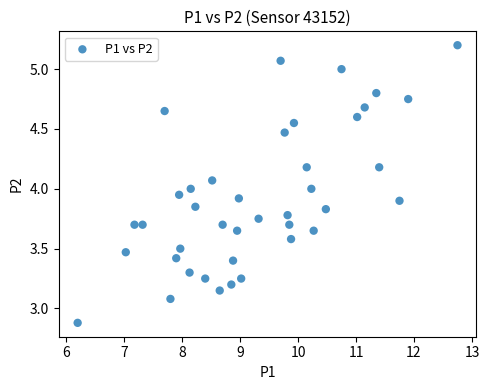

What is the range of Y values (max minus min)?

2.3